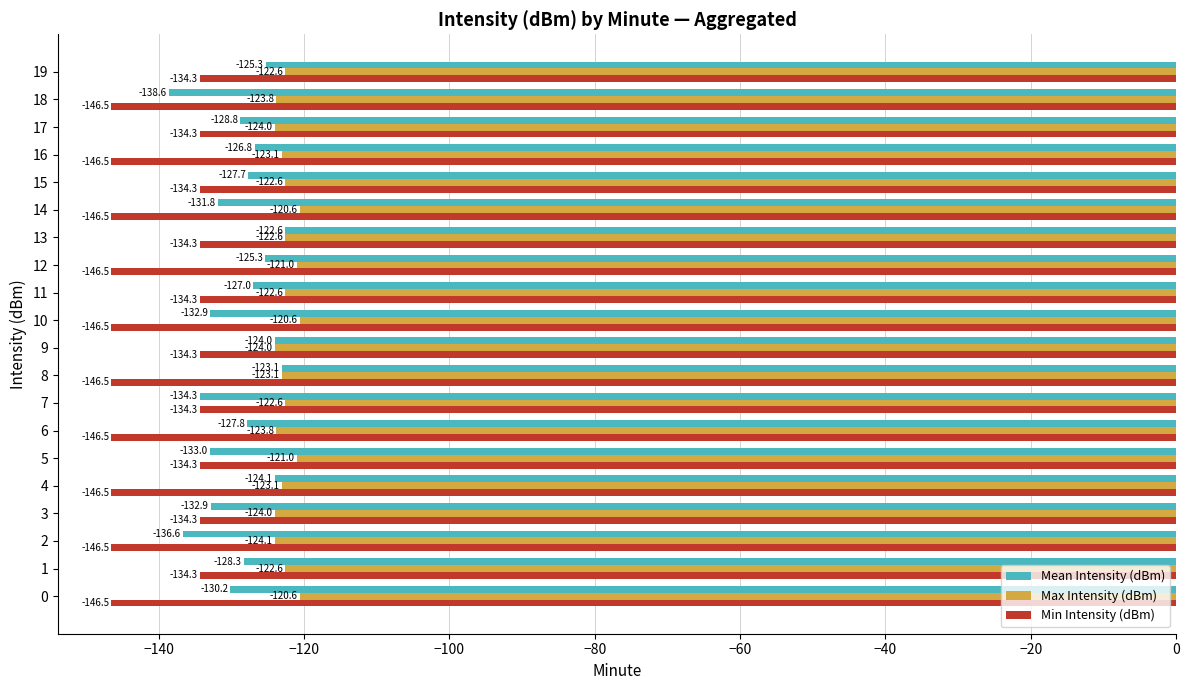

What is the highest value of the Mean Intensity (dBm) series?

-122.6